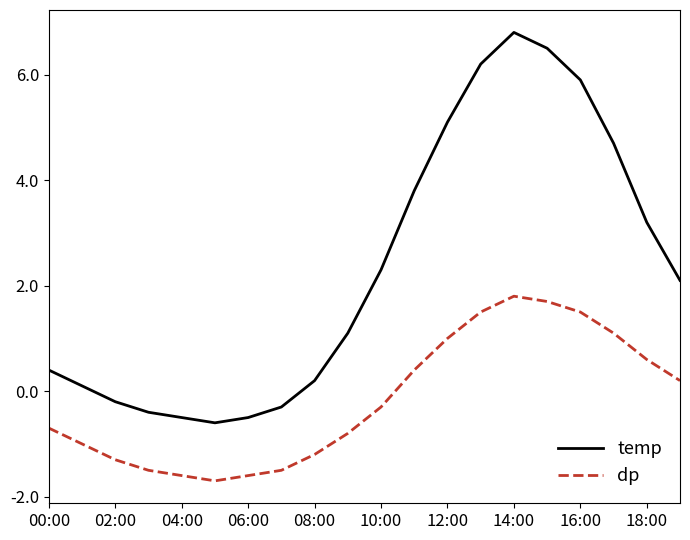

What is the highest value of the dp series?

1.8